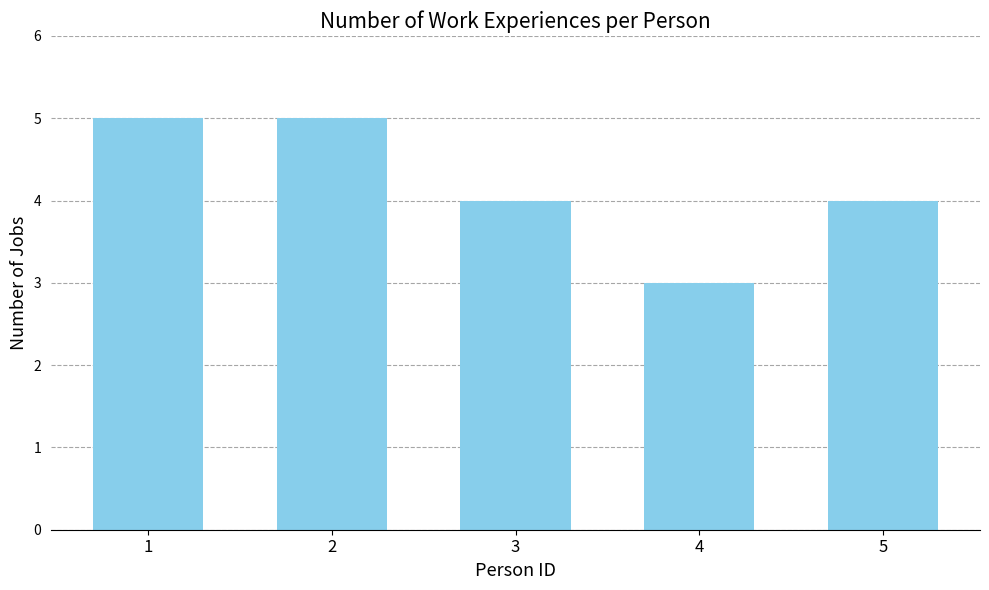

How many categories are shown in the chart?

5